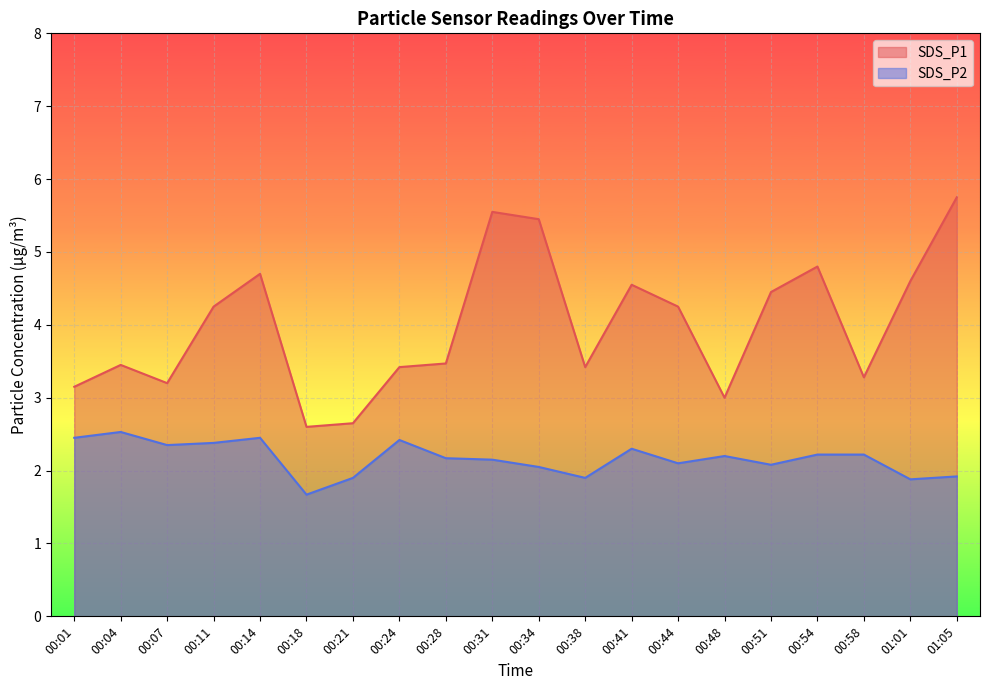

Where is the first local minimum for SDS_P2?

00:07